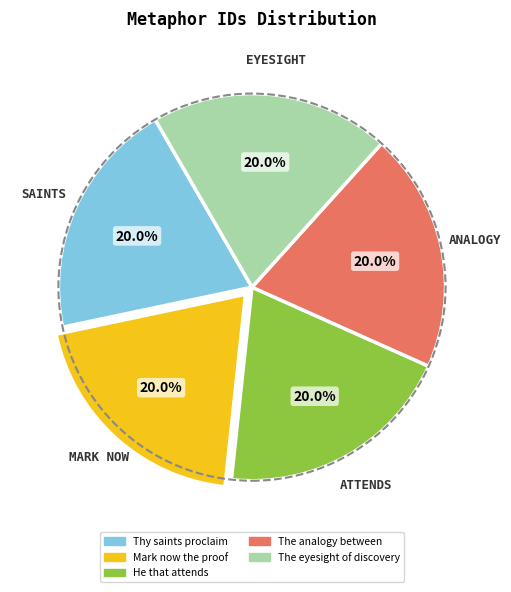

Does any single category account for the majority?

No